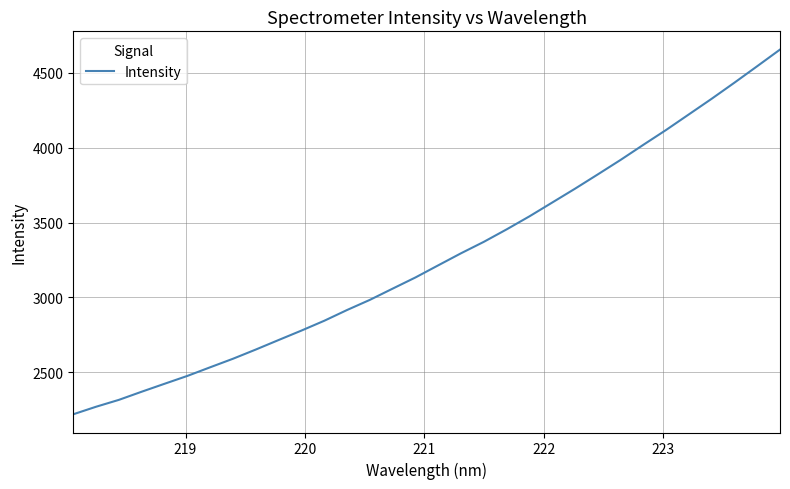

What is the difference between the maximum and minimum values?

2437.4